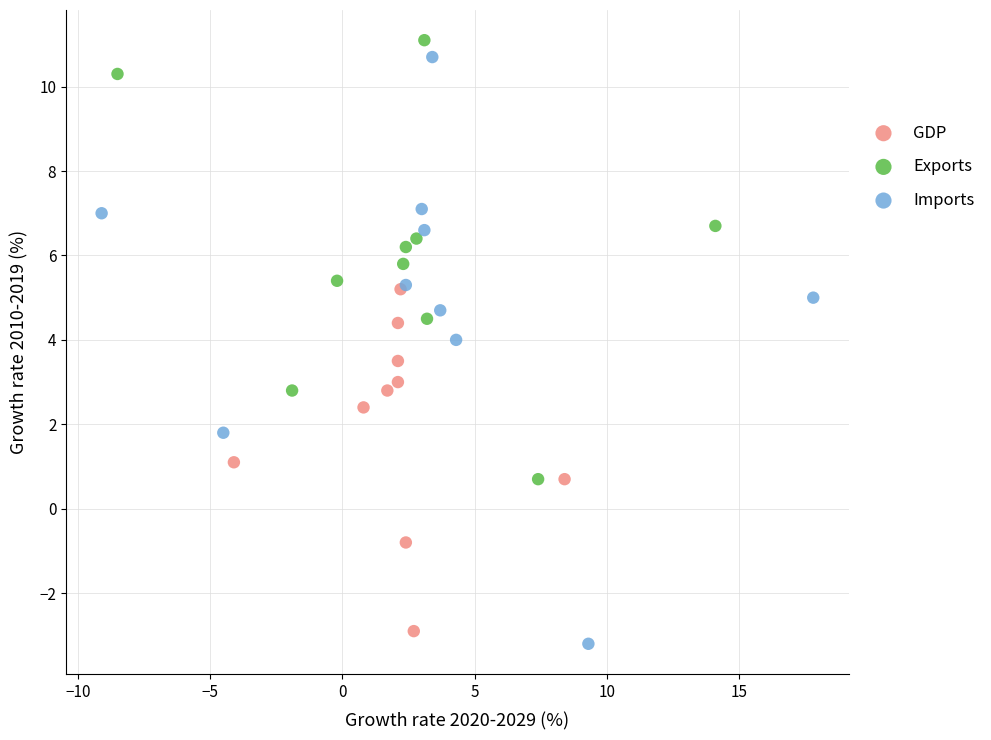

Which series has the widest spread of Y values?

Imports